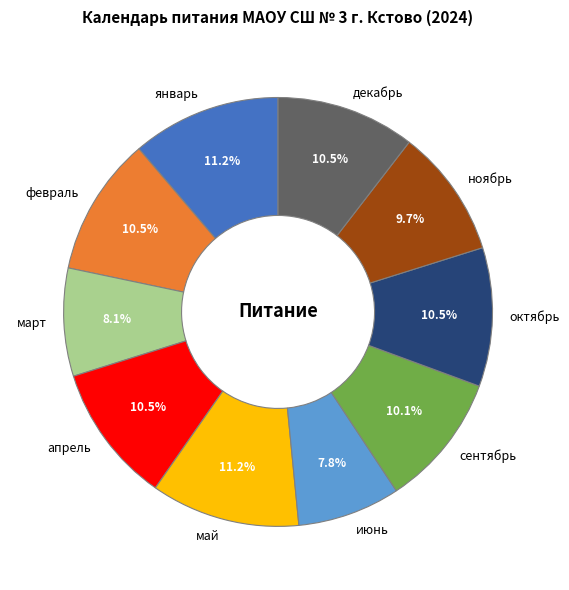

How many slices are in this pie chart?

10